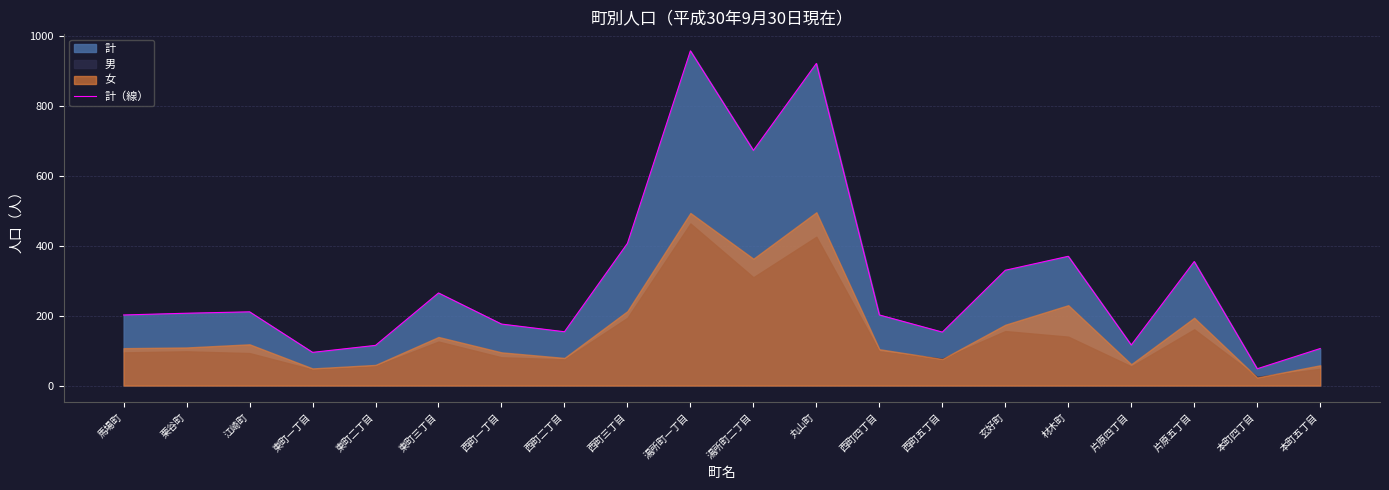

How many points are higher than both their immediate neighbors (excluding endpoints)?

6